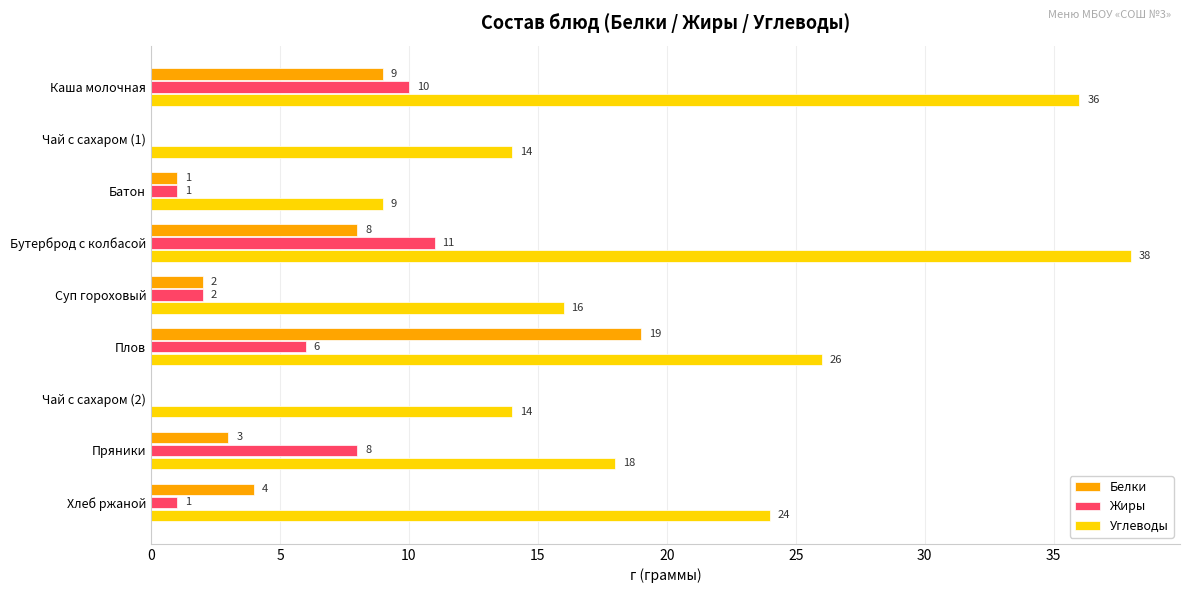

The Жиры series shows 2 at Плов. True or false?

False